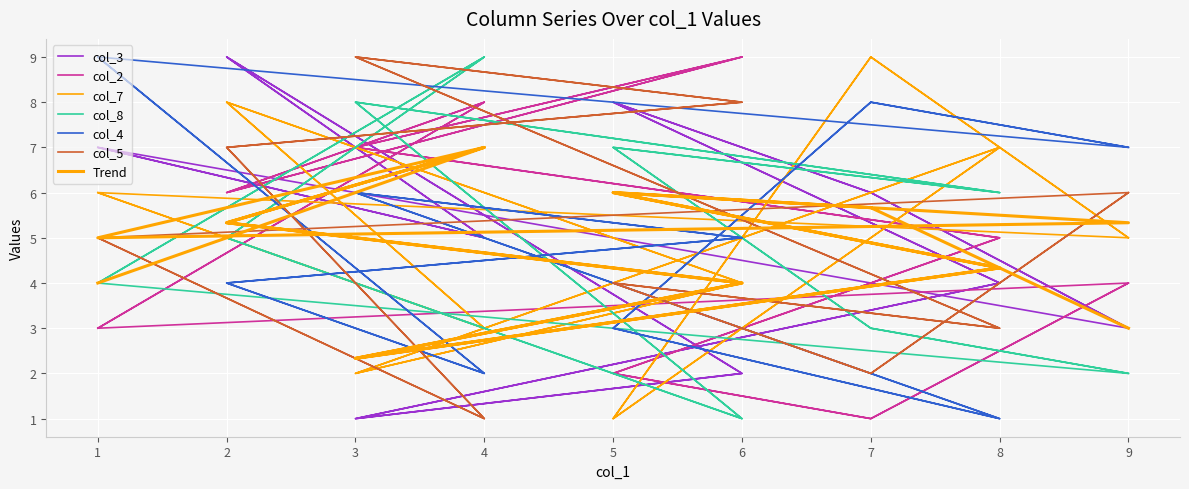

What is the average value of the col_8 series?

5